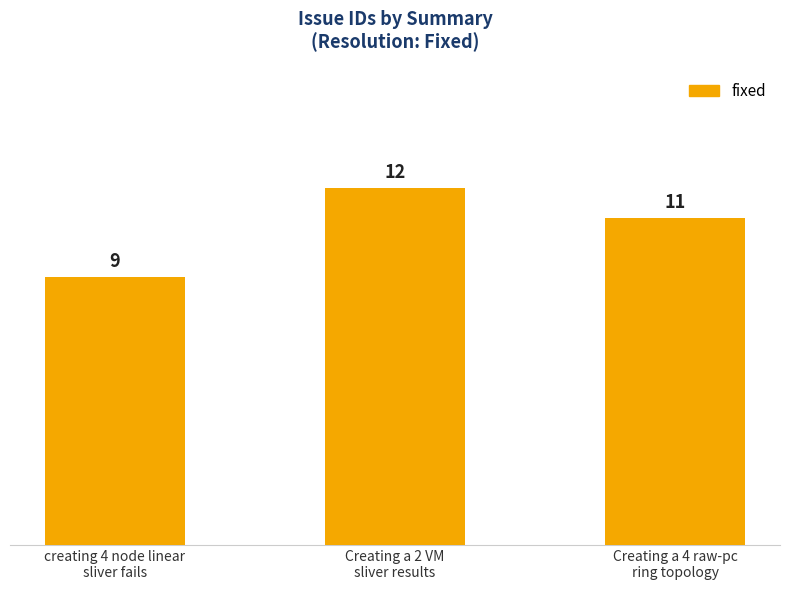

What is the sum of all values?

32